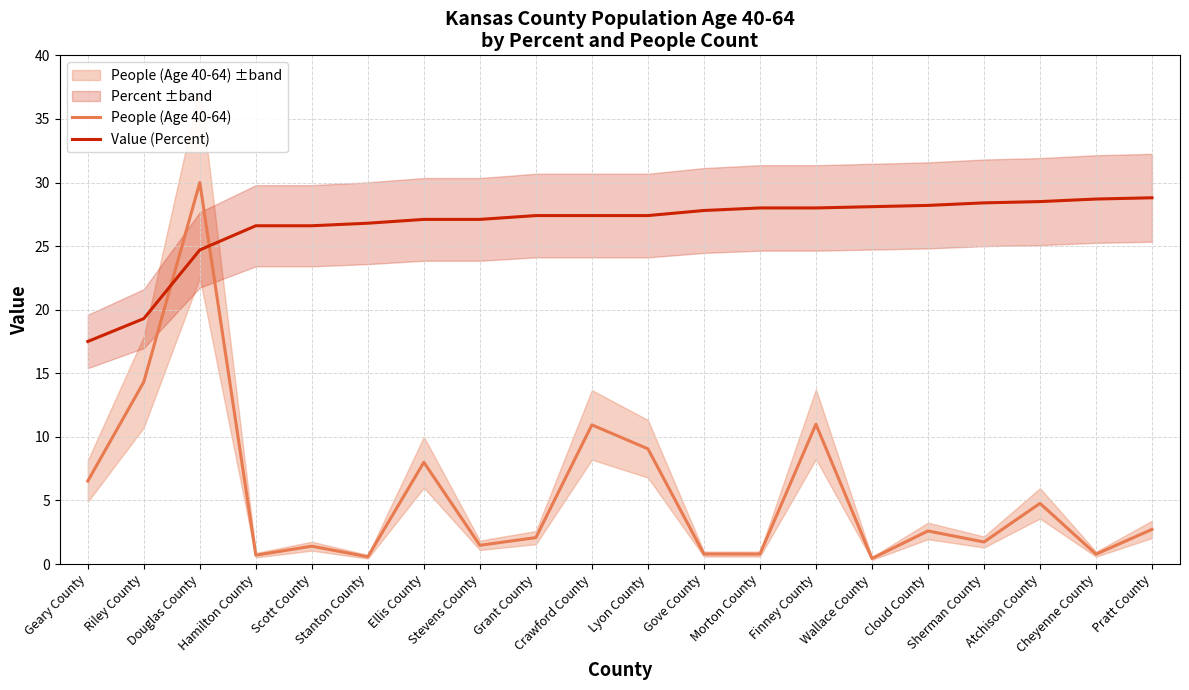

What is the minimum value shown in the chart?

0.4